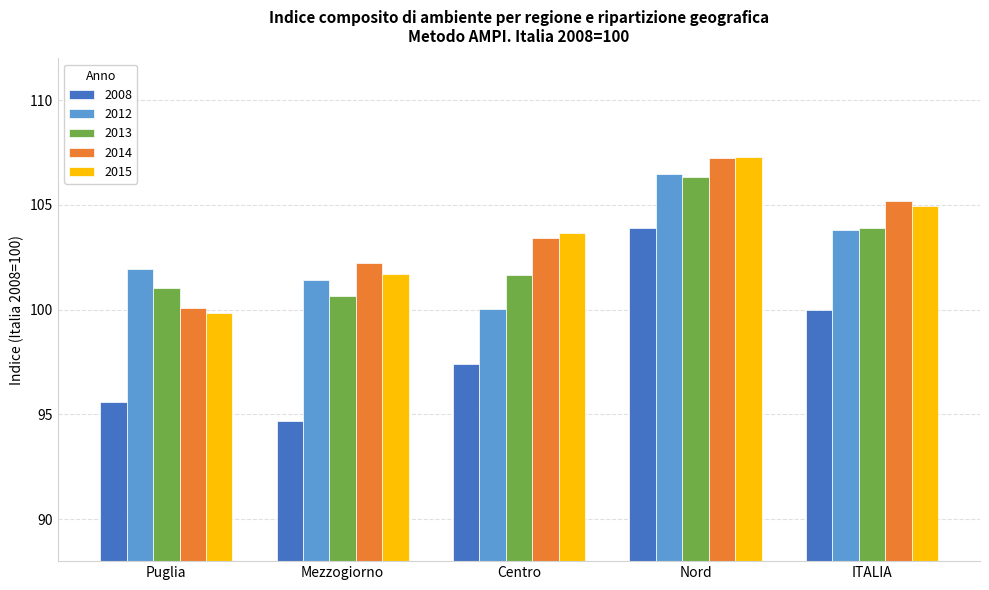

What value does the 2008 series have at Nord?

103.9